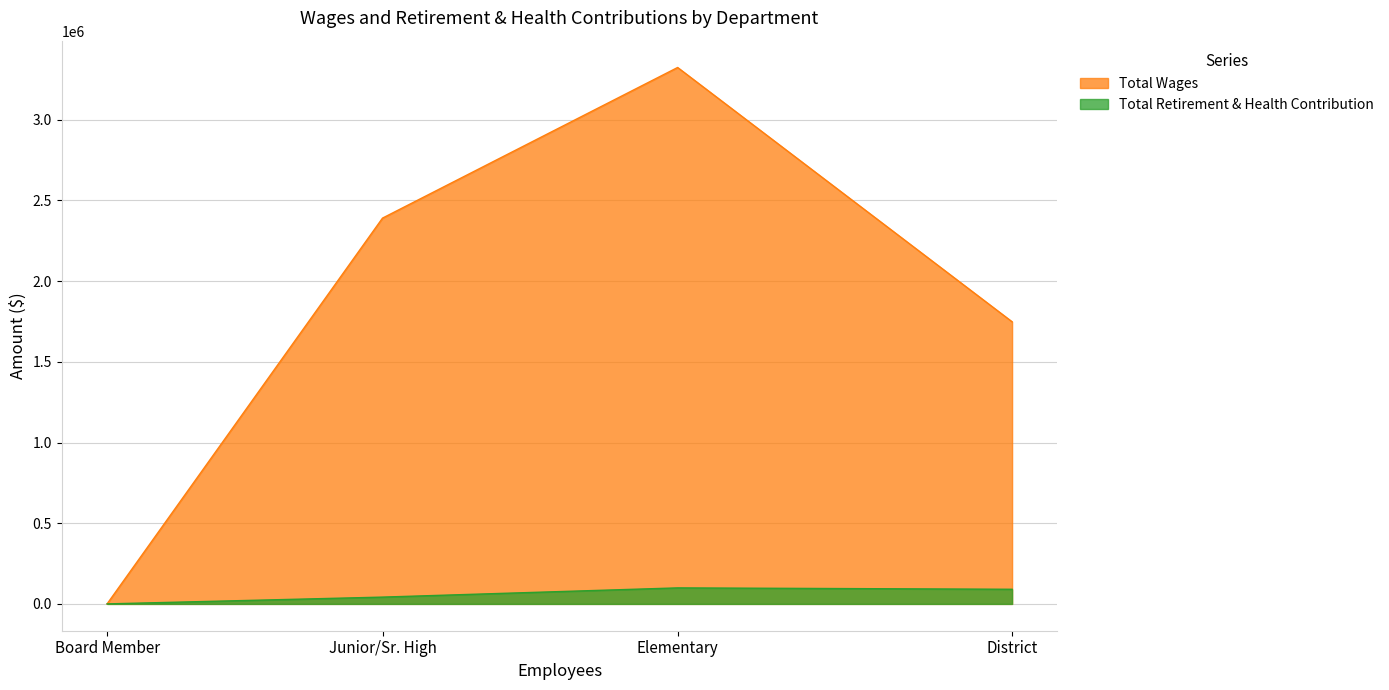

Is it true that Total Wages equals 3323873 at Elementary?

True